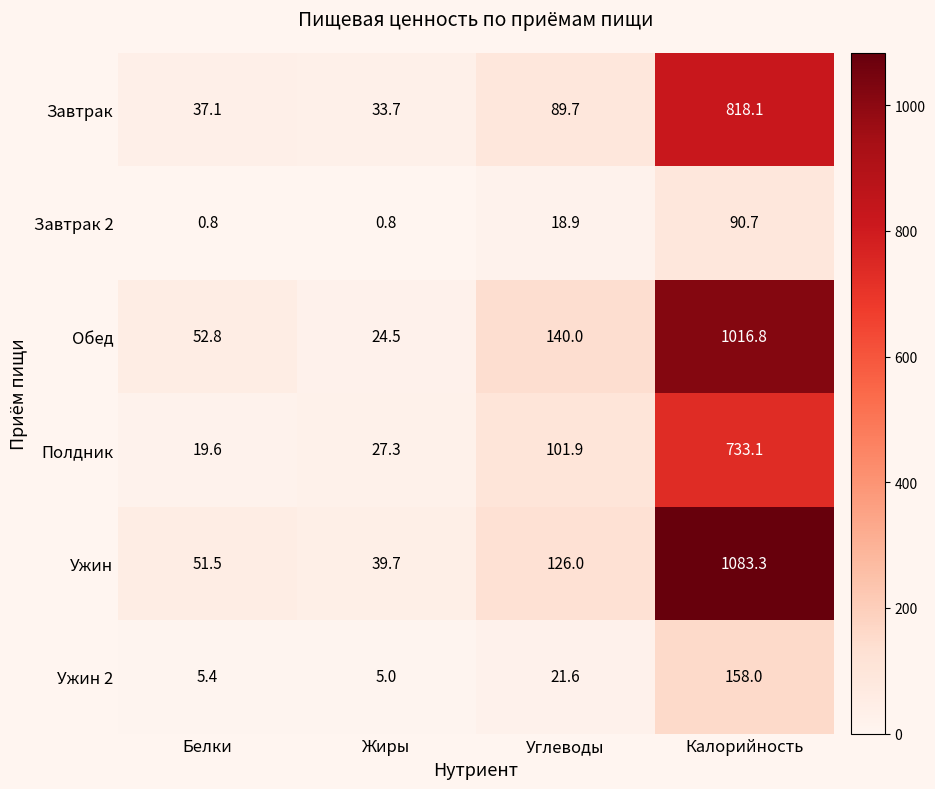

Which series has the widest spread of values?

Ужин